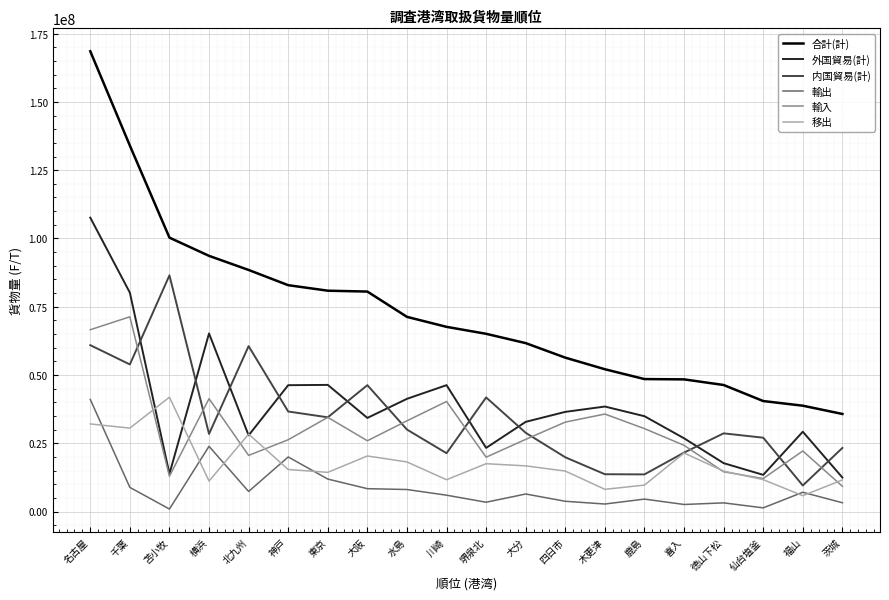

How many interior local peaks does the 移出 series have?

5